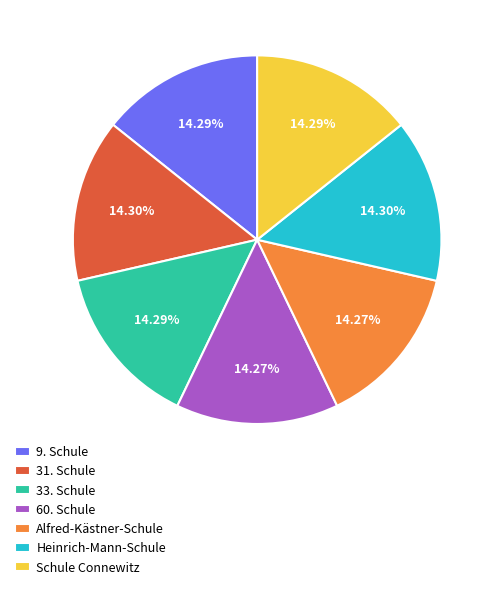

To the nearest percent, what portion does 31. Schule represent?

14%